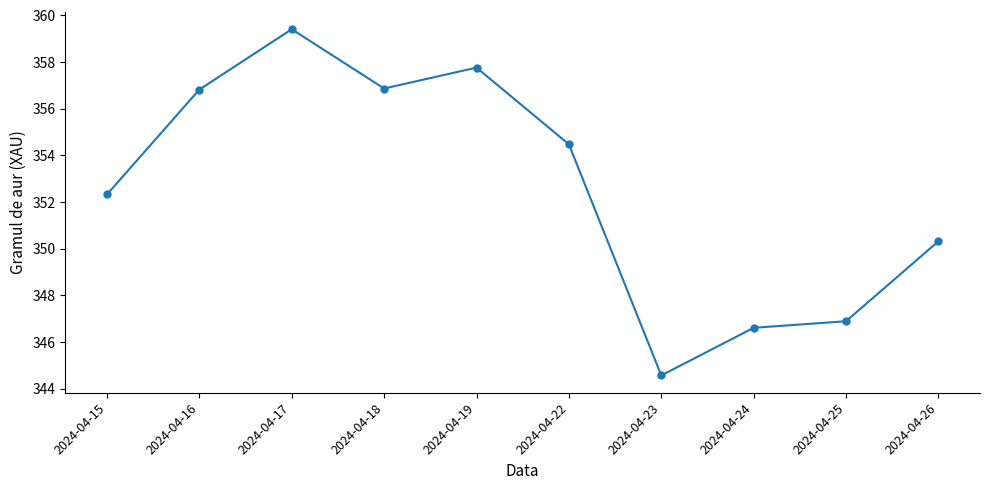

How many points are lower than both their immediate neighbors (excluding endpoints)?

2